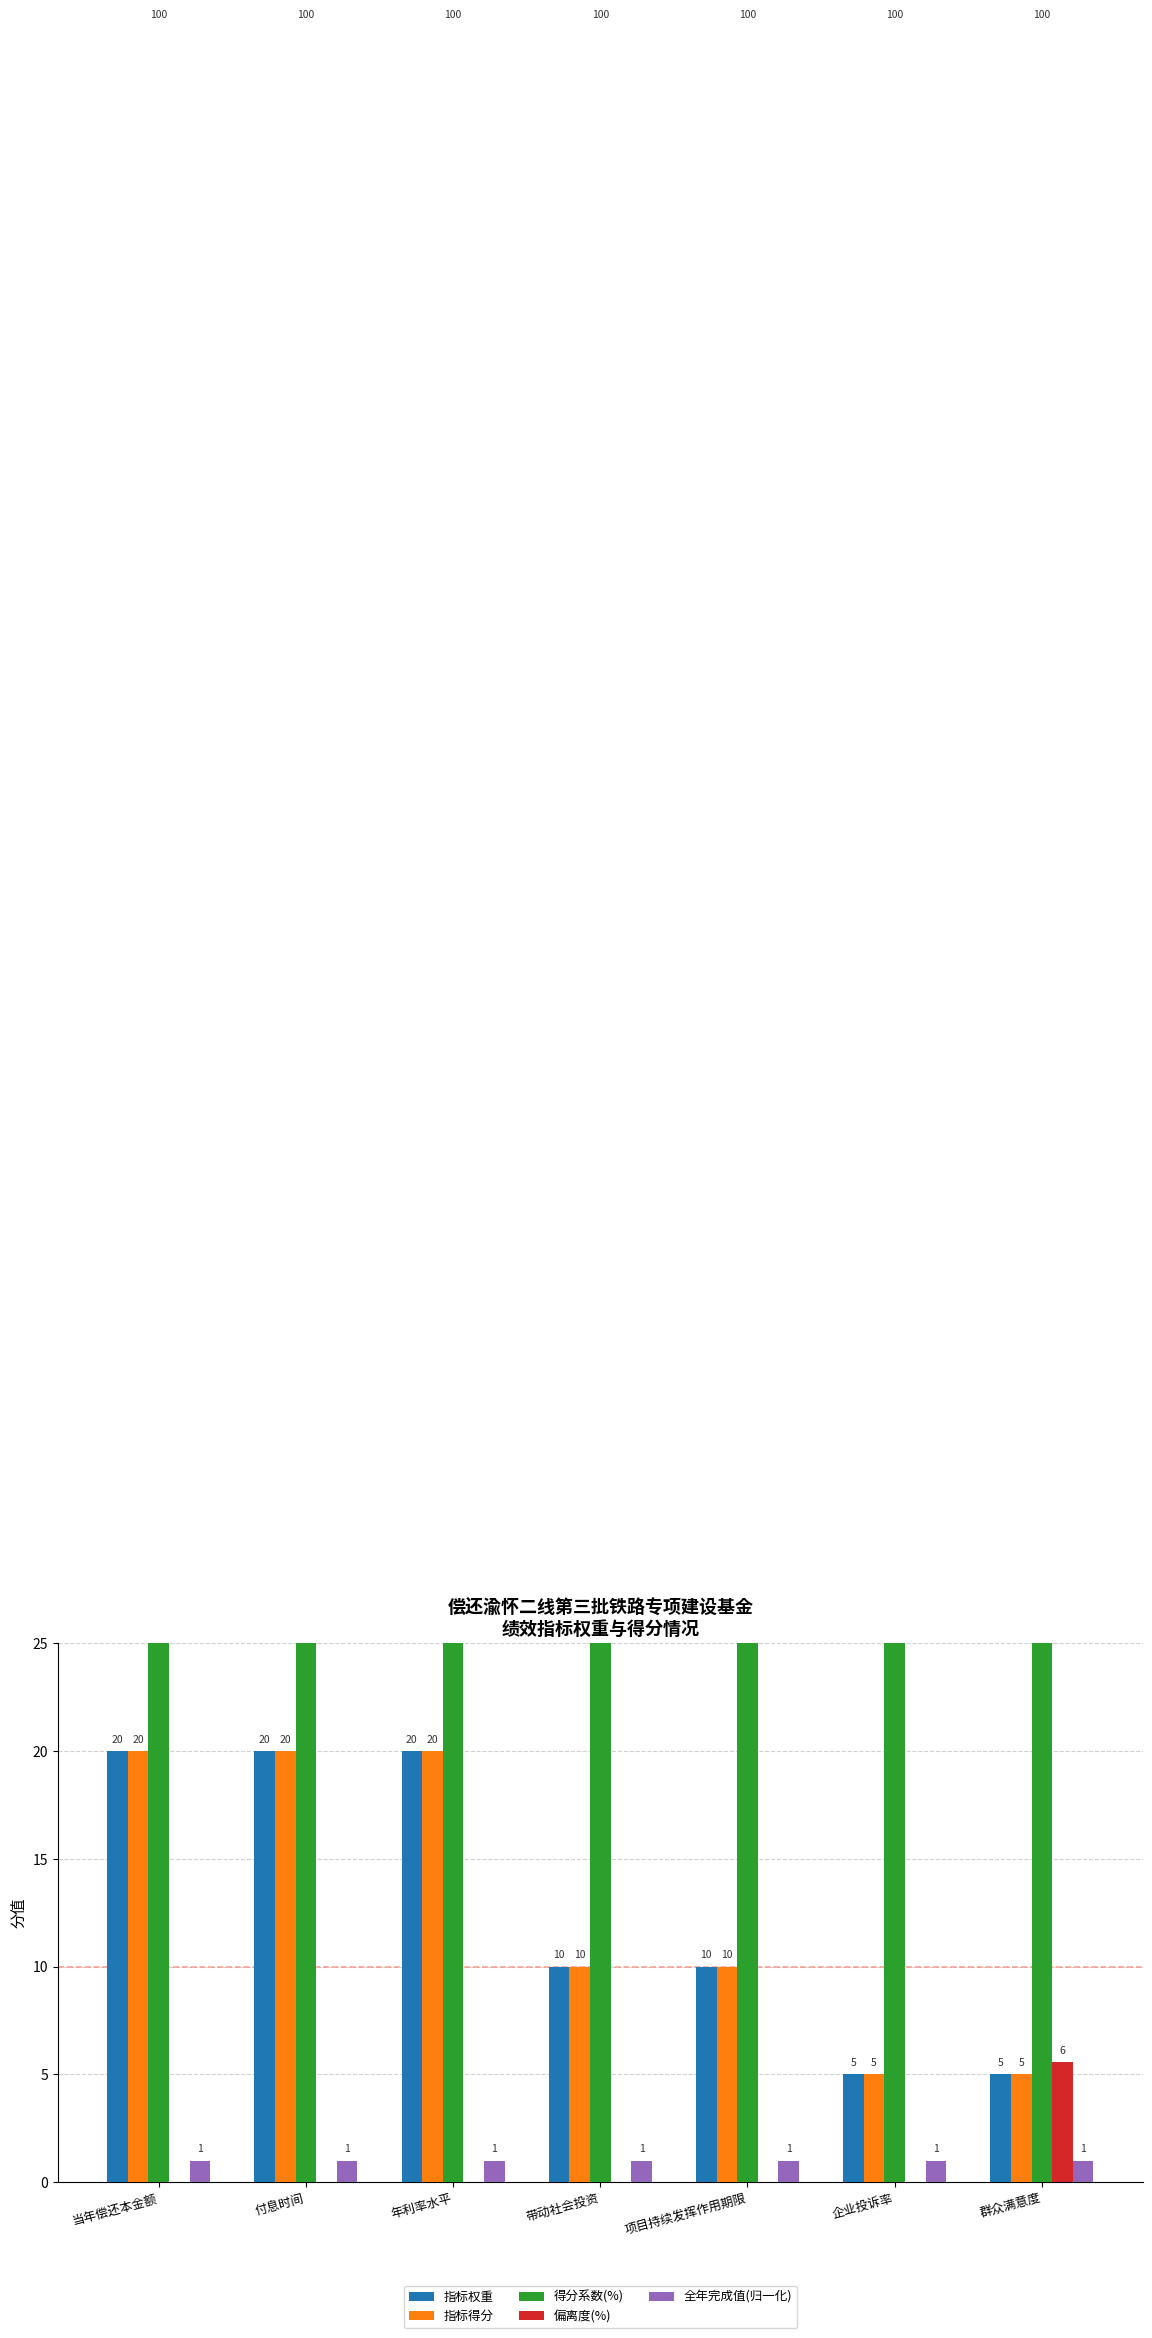

Reading left to right, what are all the values shown in this chart?

指标权重: 当年偿还本金额=20.0	付息时间=20.0	年利率水平=20.0	带动社会投资=10.0	项目持续发挥作用期限=10.0	企业投诉率=5.0	群众满意度=5.0
指标得分: 当年偿还本金额=20.0	付息时间=20.0	年利率水平=20.0	带动社会投资=10.0	项目持续发挥作用期限=10.0	企业投诉率=5.0	群众满意度=5.0
得分系数(%): 当年偿还本金额=100.0	付息时间=100.0	年利率水平=100.0	带动社会投资=100.0	项目持续发挥作用期限=100.0	企业投诉率=100.0	群众满意度=100.0
偏离度(%): 当年偿还本金额=0.0	付息时间=0.0	年利率水平=0.0	带动社会投资=0.0	项目持续发挥作用期限=0.0	企业投诉率=0.0	群众满意度=5.6
全年完成值(归一化): 当年偿还本金额=1.0	付息时间=1.0	年利率水平=1.0	带动社会投资=1.0	项目持续发挥作用期限=1.0	企业投诉率=1.0	群众满意度=1.0